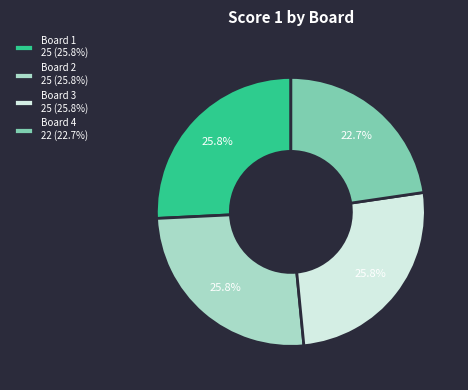

Is there a majority slice in this chart?

No